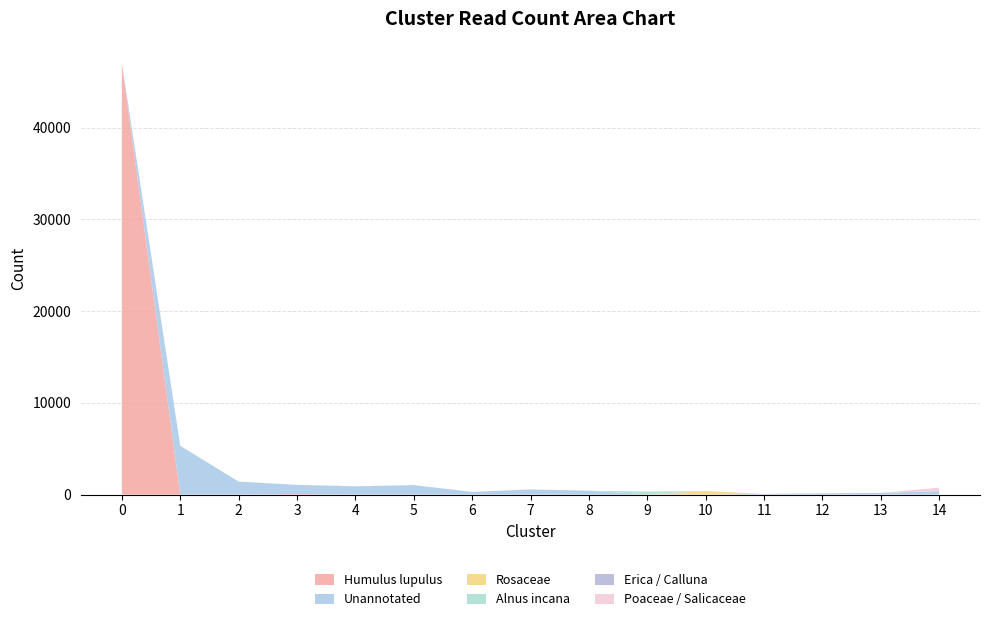

Reading left to right, list all the values displayed in this chart.

Humulus lupulus: 0=47028	1=0	2=0	3=64	4=0	5=0	6=0	7=0	8=0	9=0	10=0	11=0	12=0	13=0	14=0
Unannotated: 0=0	1=5311	2=1410	3=991	4=888	5=1024	6=296	7=549	8=423	9=28	10=0	11=71	12=137	13=181	14=376
Rosaceae: 0=0	1=0	2=0	3=0	4=0	5=0	6=0	7=0	8=0	9=0	10=383	11=0	12=0	13=0	14=0
Alnus incana: 0=0	1=0	2=0	3=0	4=0	5=0	6=0	7=0	8=0	9=300	10=2	11=0	12=0	13=0	14=0
Erica / Calluna: 0=0	1=0	2=0	3=0	4=15	5=0	6=0	7=6	8=0	9=0	10=0	11=0	12=0	13=0	14=0
Poaceae / Salicaceae: 0=0	1=0	2=0	3=0	4=0	5=0	6=0	7=0	8=0	9=0	10=0	11=0	12=0	13=0	14=376